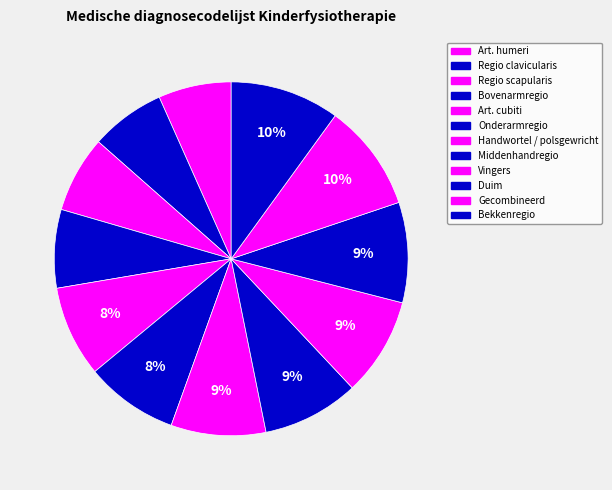

The Duim slice represents 9% of the pie. True or false?

True